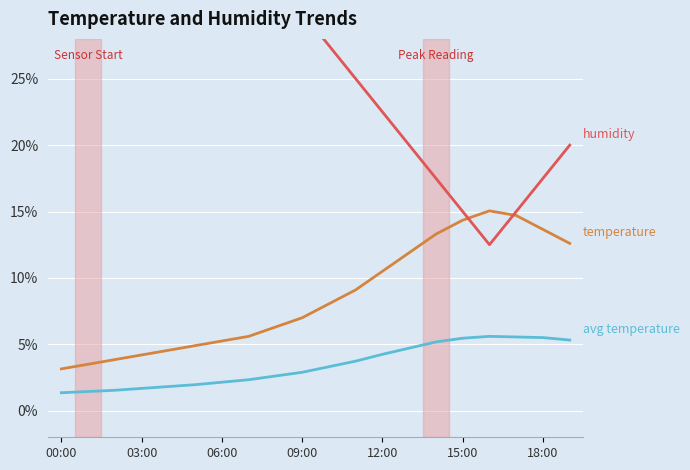

The humidity series shows 50.4 at 8. True or false?

False